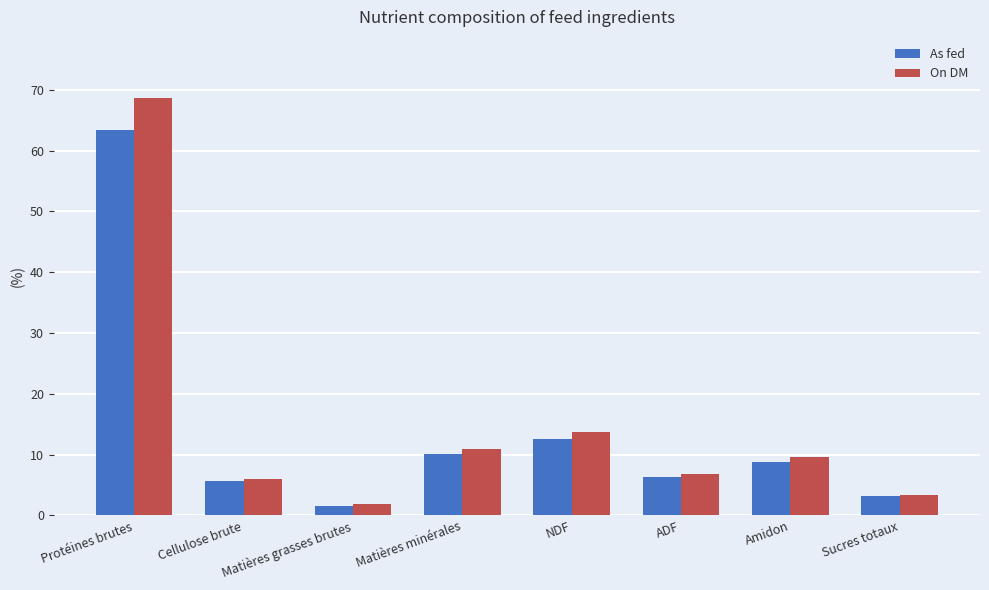

How many bars are there in each group?

2